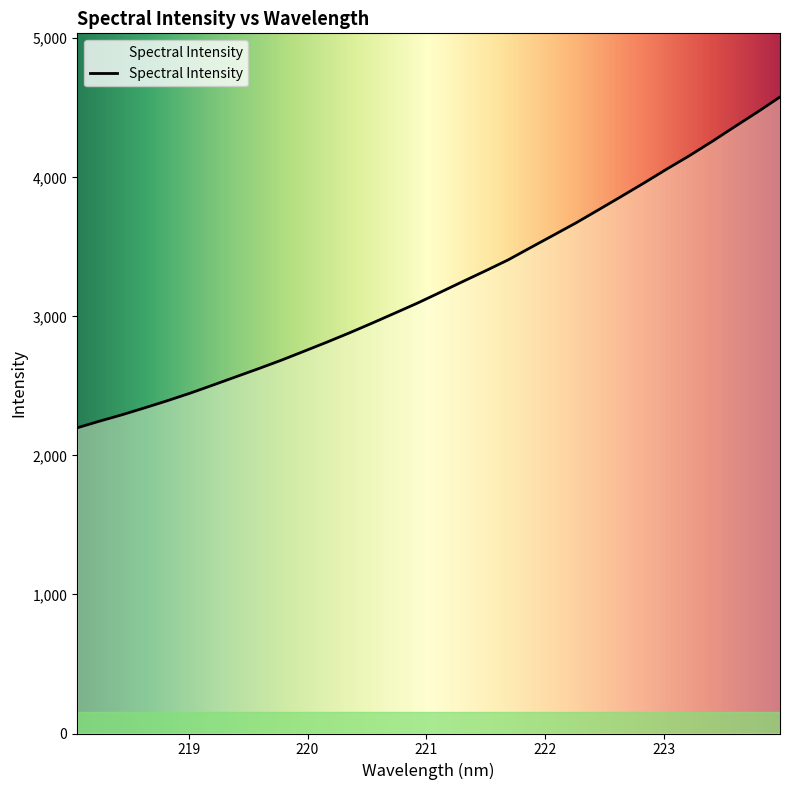

True or false: there are more than 1 points higher than both neighbors.

False